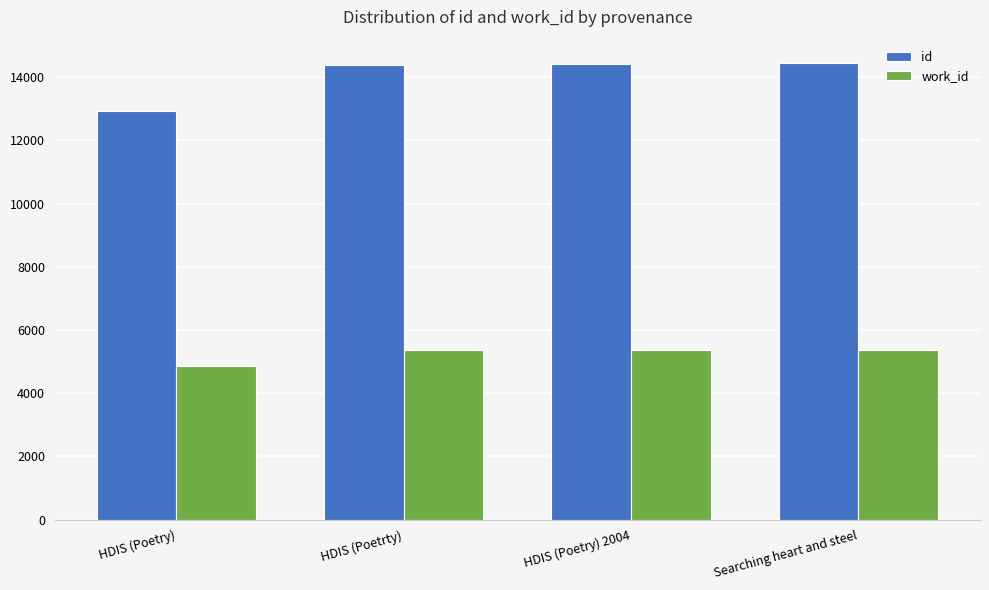

Which category has the lowest value in the id series?

HDIS (Poetry)